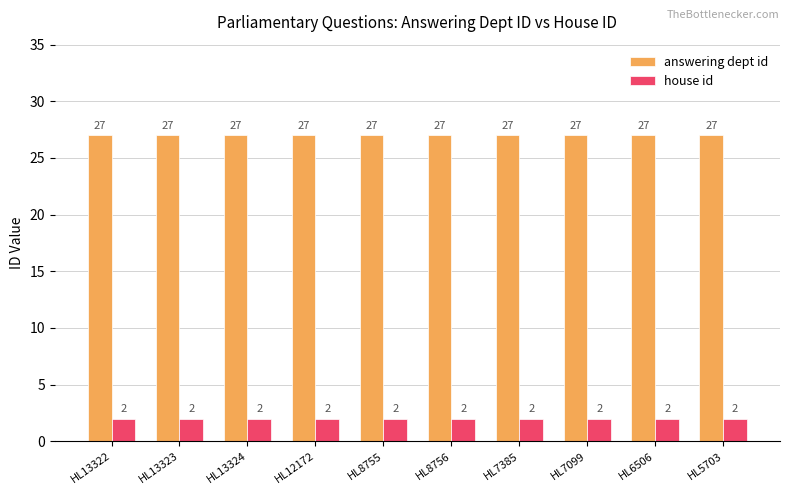

How many groups of bars are there?

10